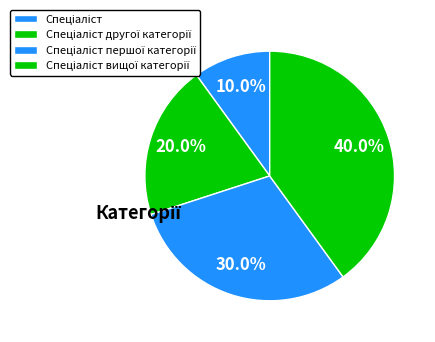

Which slice is the smallest?

Спеціаліст